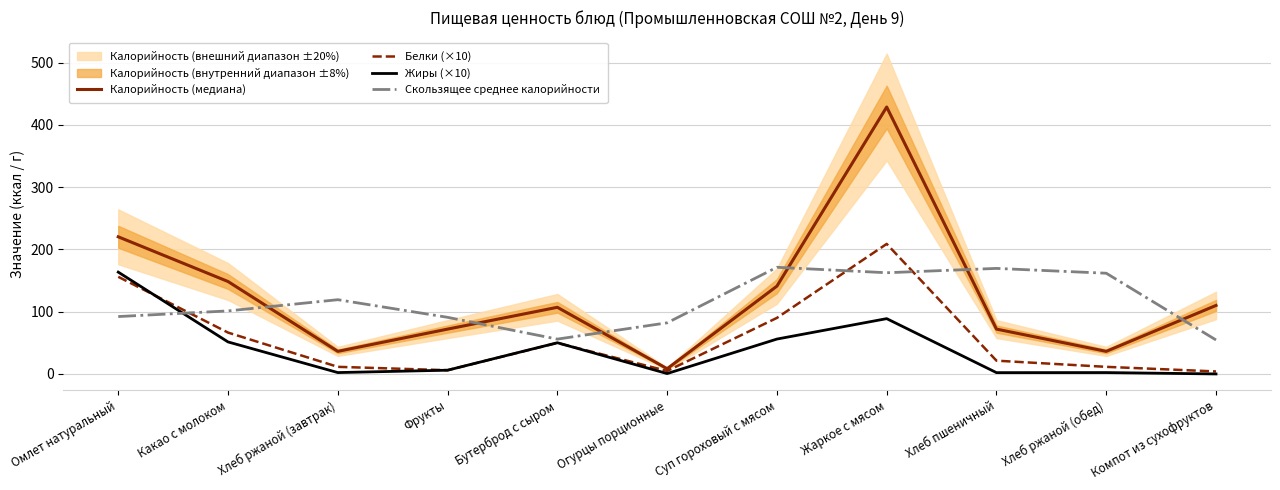

The Белки (×10) series shows 4.8 at Огурцы порционные. True or false?

True